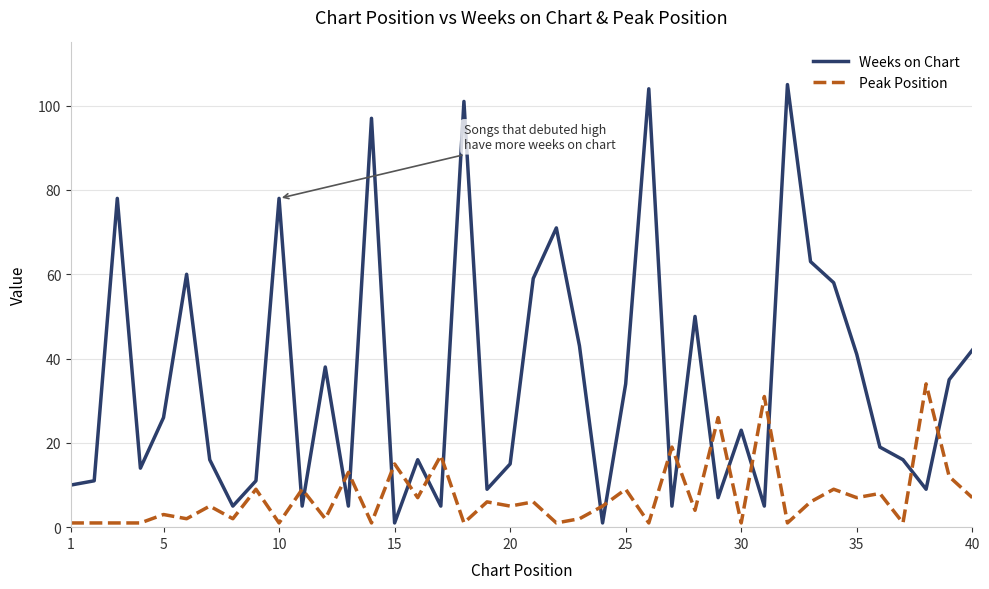

What is the maximum value shown in the chart?

105